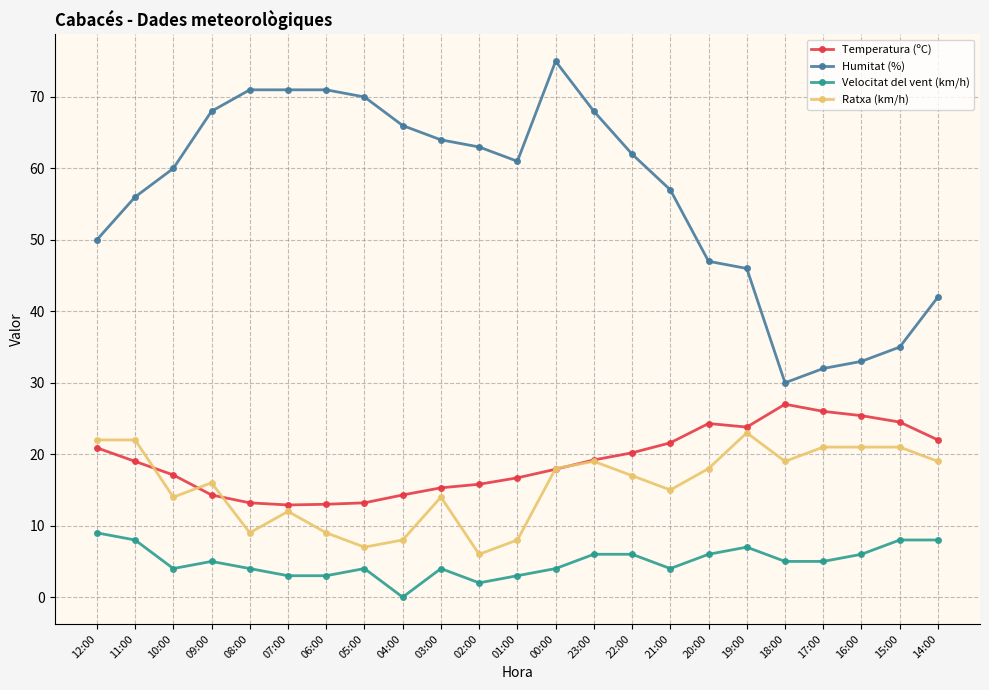

What is the difference between the Humitat (%) values at 21:00 and 22:00?

5.0